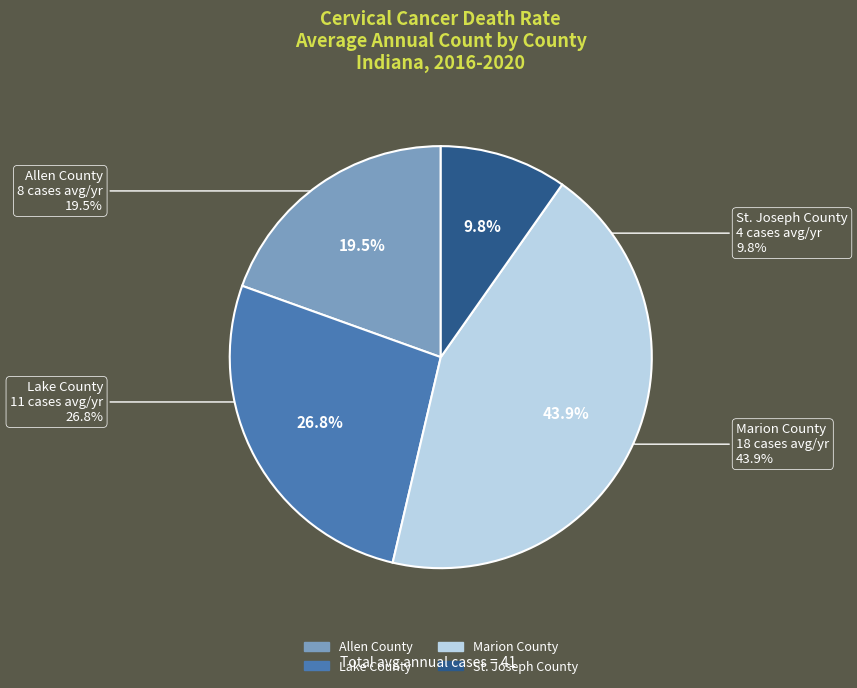

To the nearest percent, what is the difference between the St. Joseph County and Lake County slice percentages?

17%